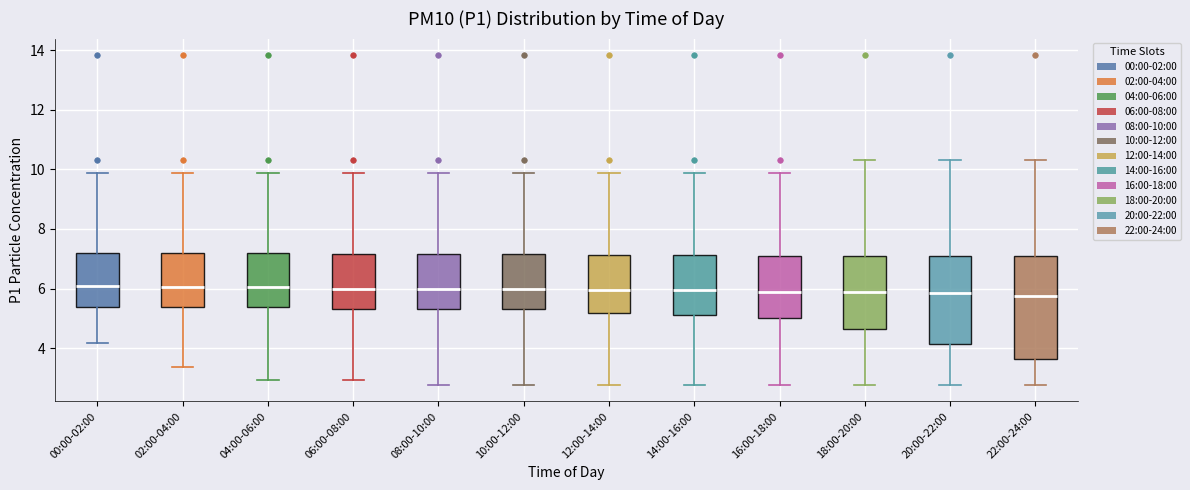

Comparing the boxes themselves (not the whiskers), which one is the tallest?

22:00-24:00